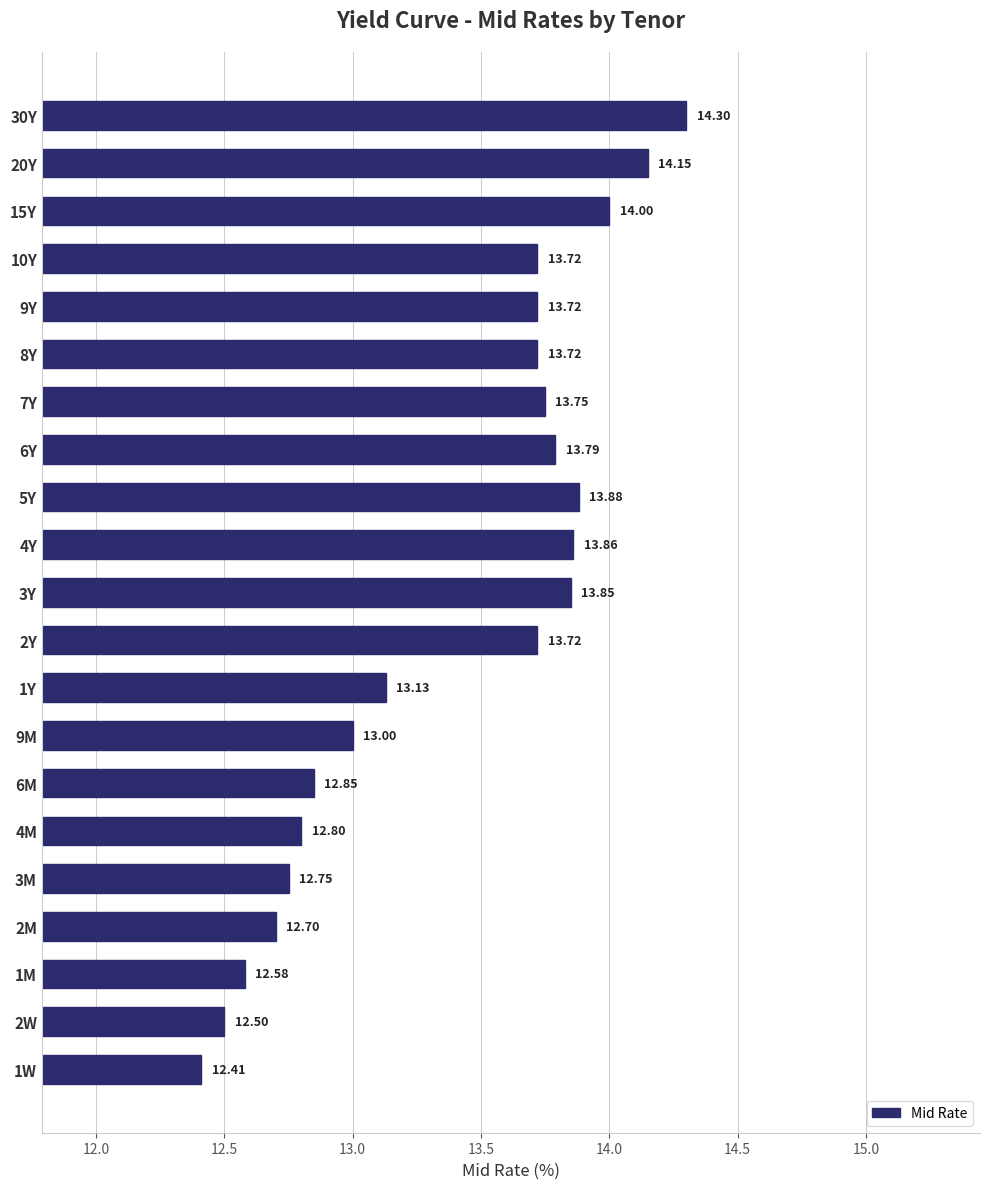

What is the average value?

13.4